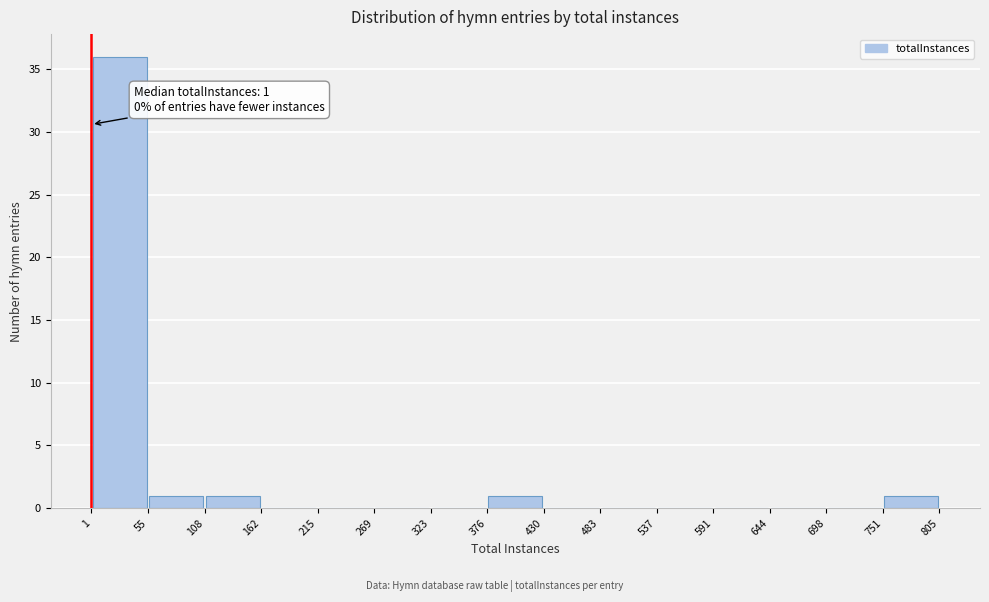

Over which range of the x-axis is the bar tallest?

1 to 55